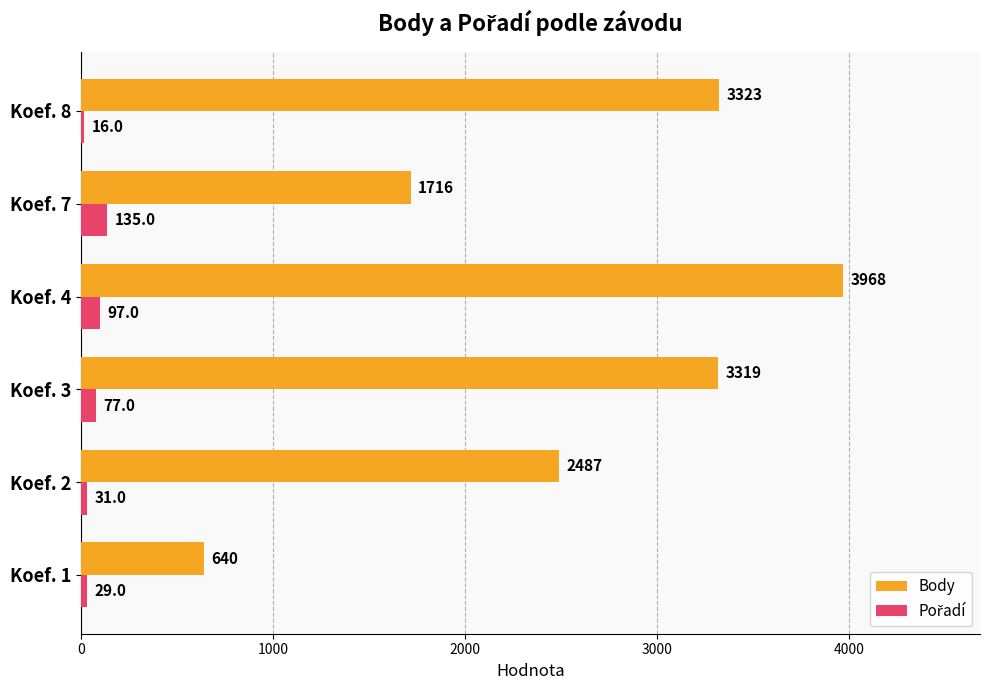

What is the difference between the maximum and minimum values in the Body series?

3328